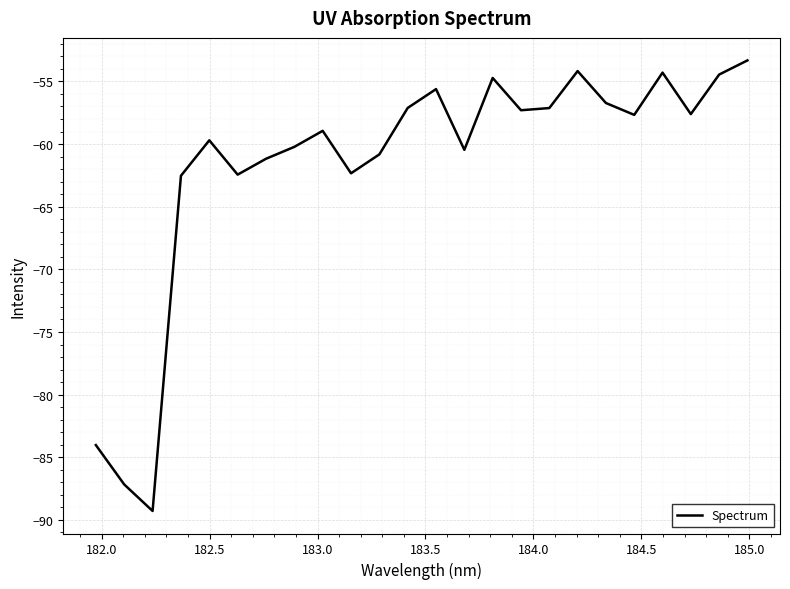

What is the minimum value shown in the chart?

-89.3